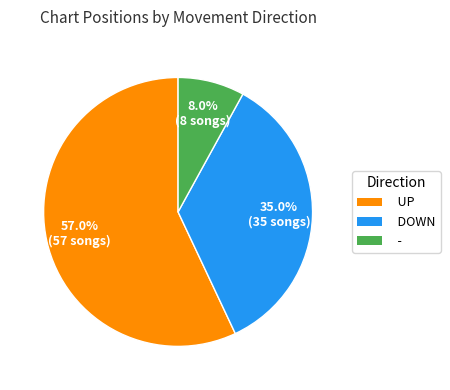

Rank the categories by value from lowest to highest.

-, DOWN, UP